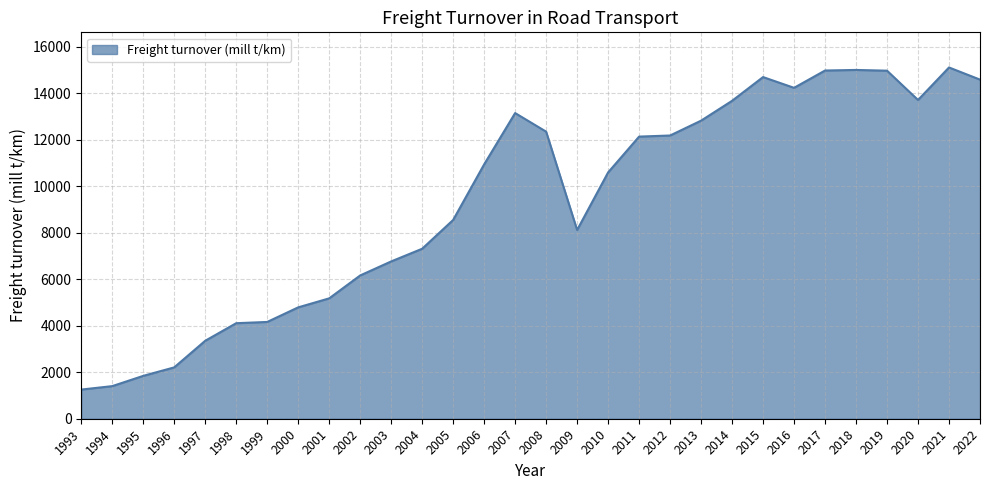

At which label does the data first exceed 10936?

2006